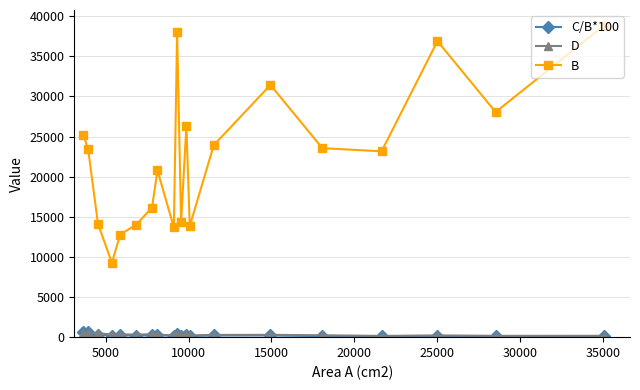

What is the difference between the maximum and minimum values in the B series?

29578.0